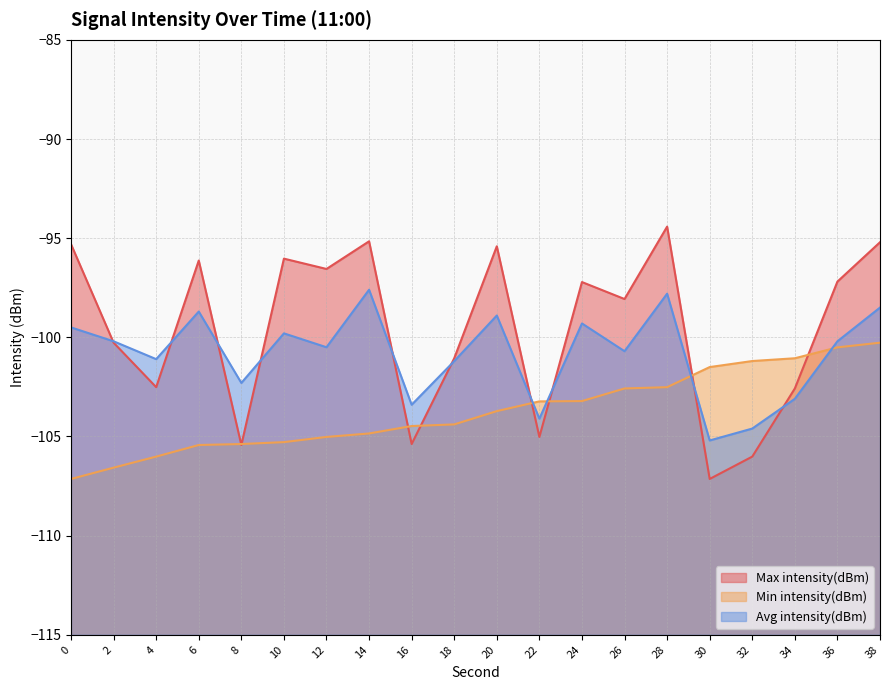

How many interior local valleys does the Max intensity(dBm) series have?

7